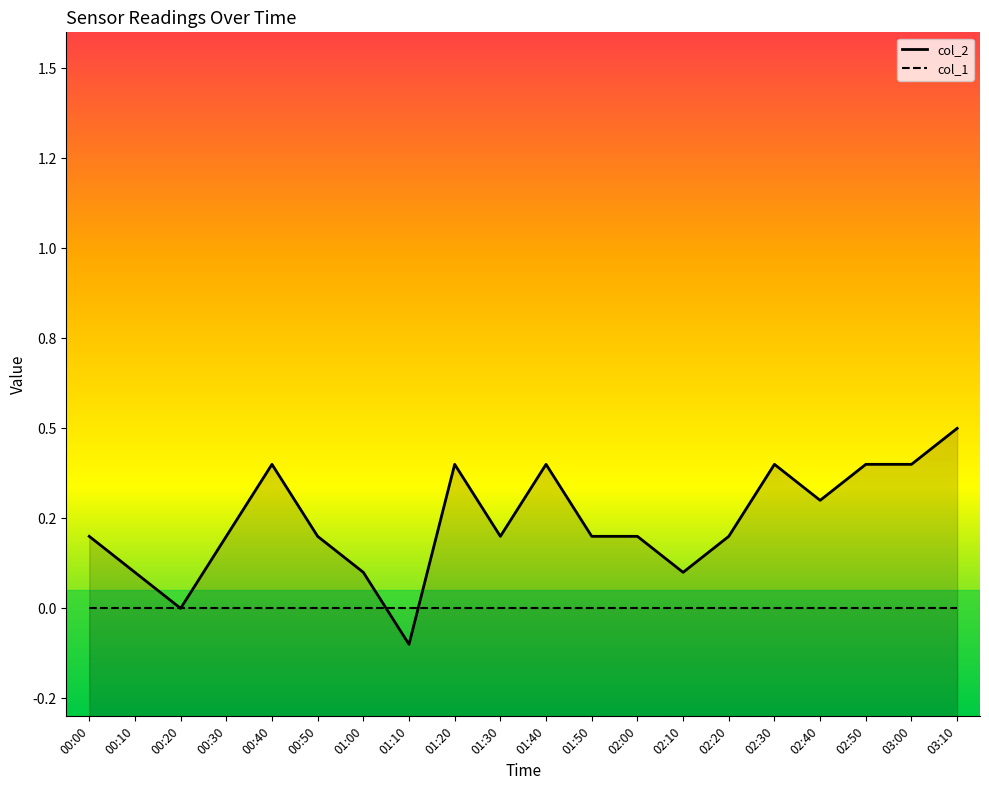

What is the label of the 5th point from the left?

00:40